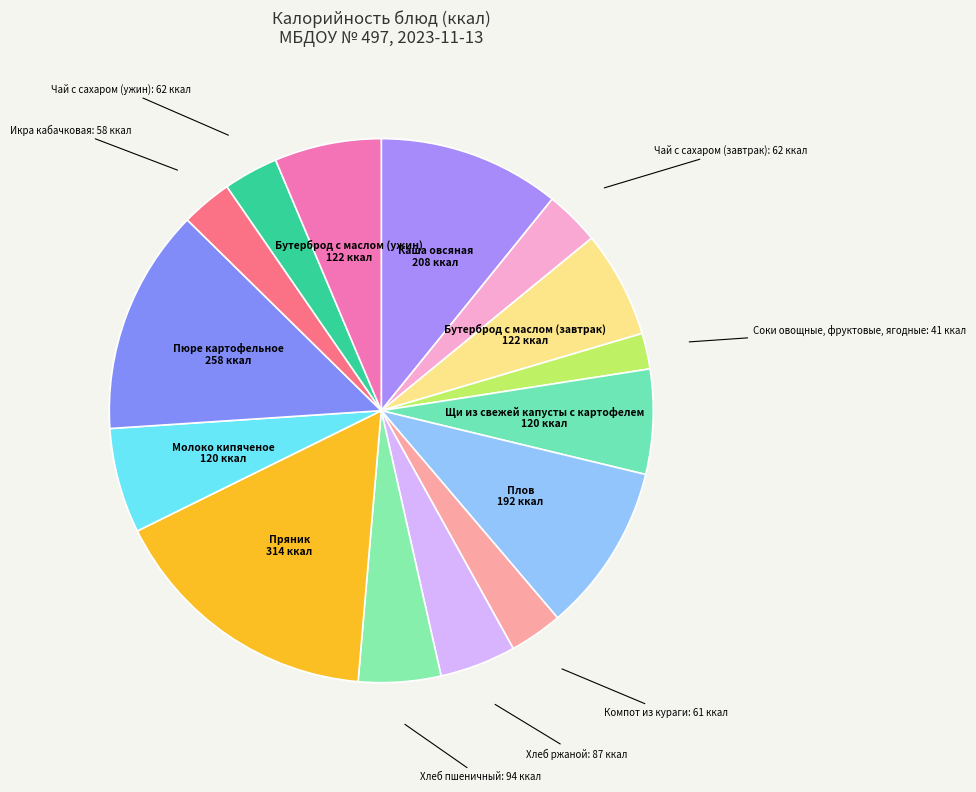

How many segments does this pie chart have?

15